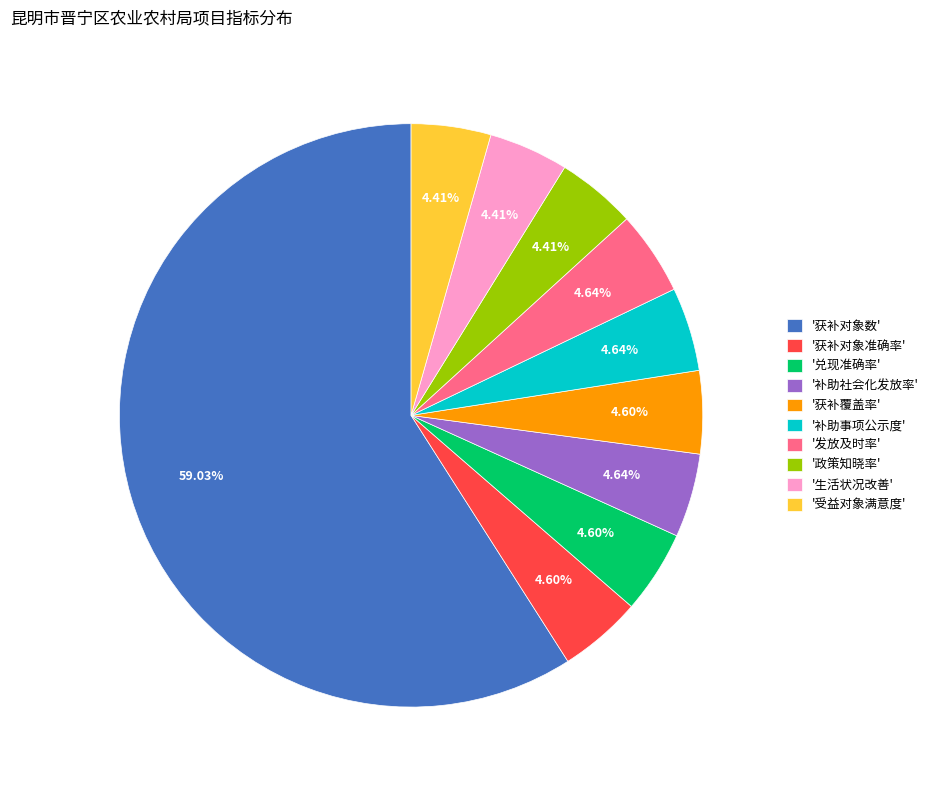

What is the largest slice in the pie chart?

'获补对象数'